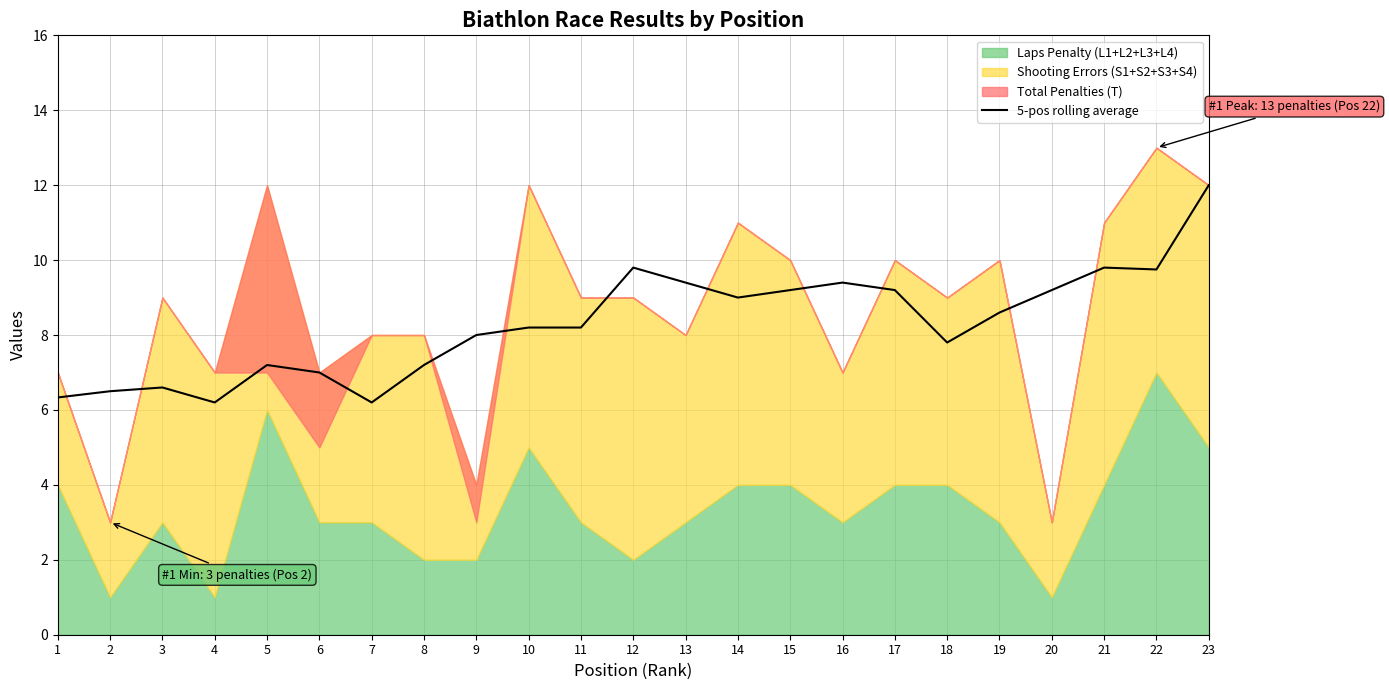

Count the number of categories in the chart.

23